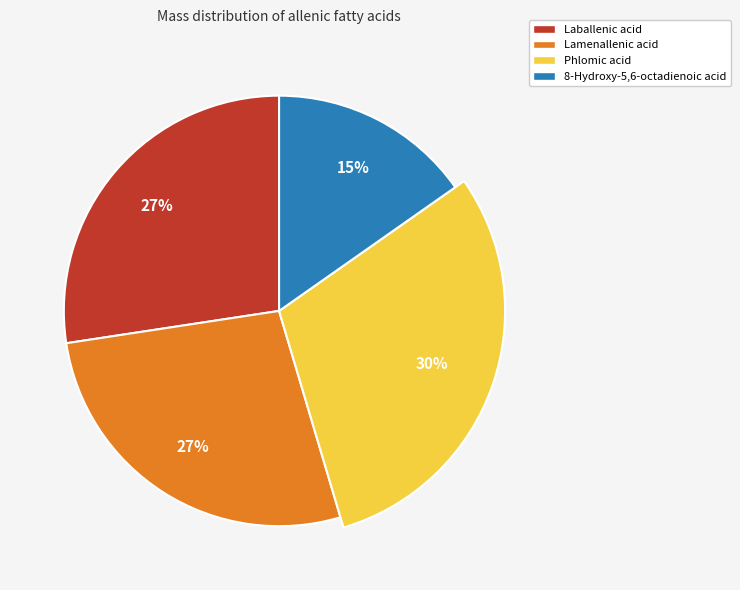

To the nearest percent, what is the difference between the largest and smallest slice percentages?

15%